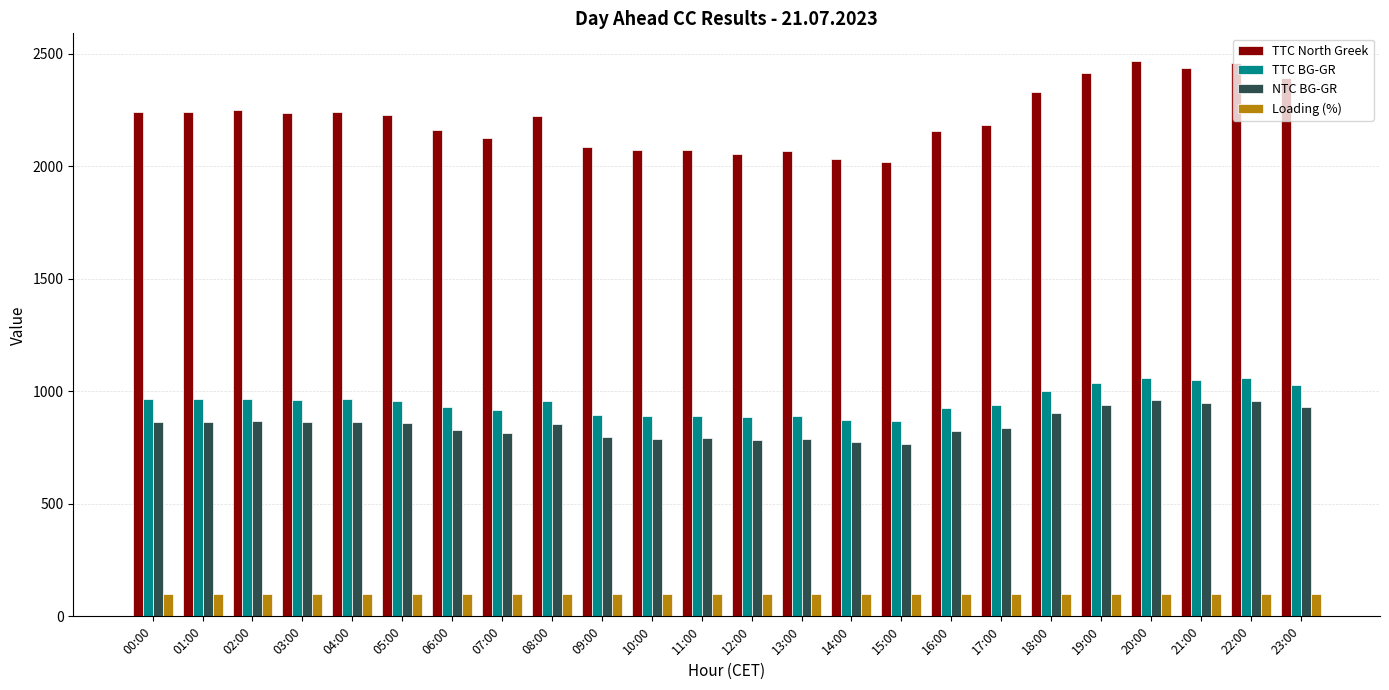

What is the difference between the highest and lowest values at 09:00?

1984